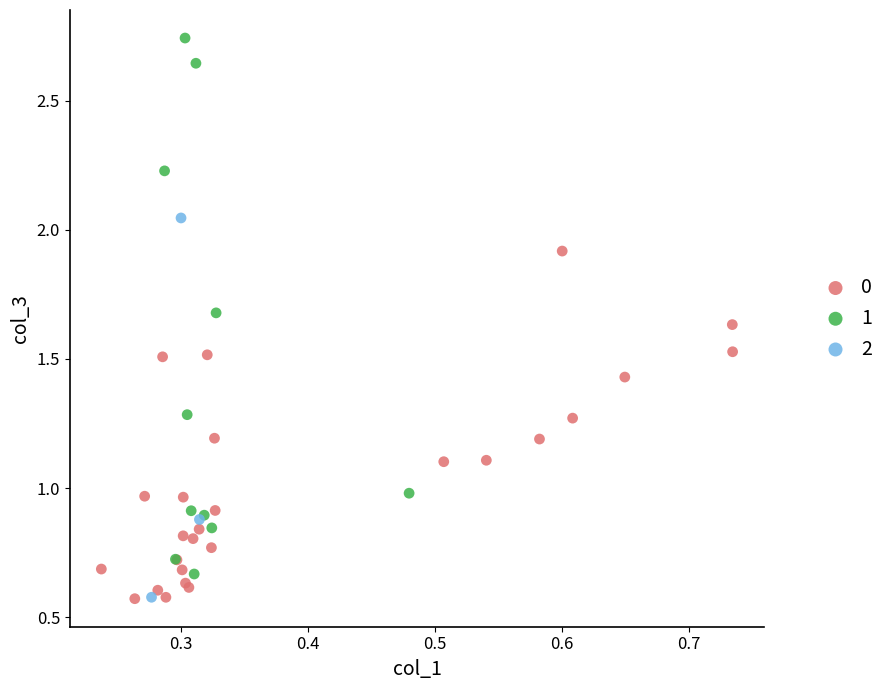

What are all the series names shown in the legend?

0, 1, 2